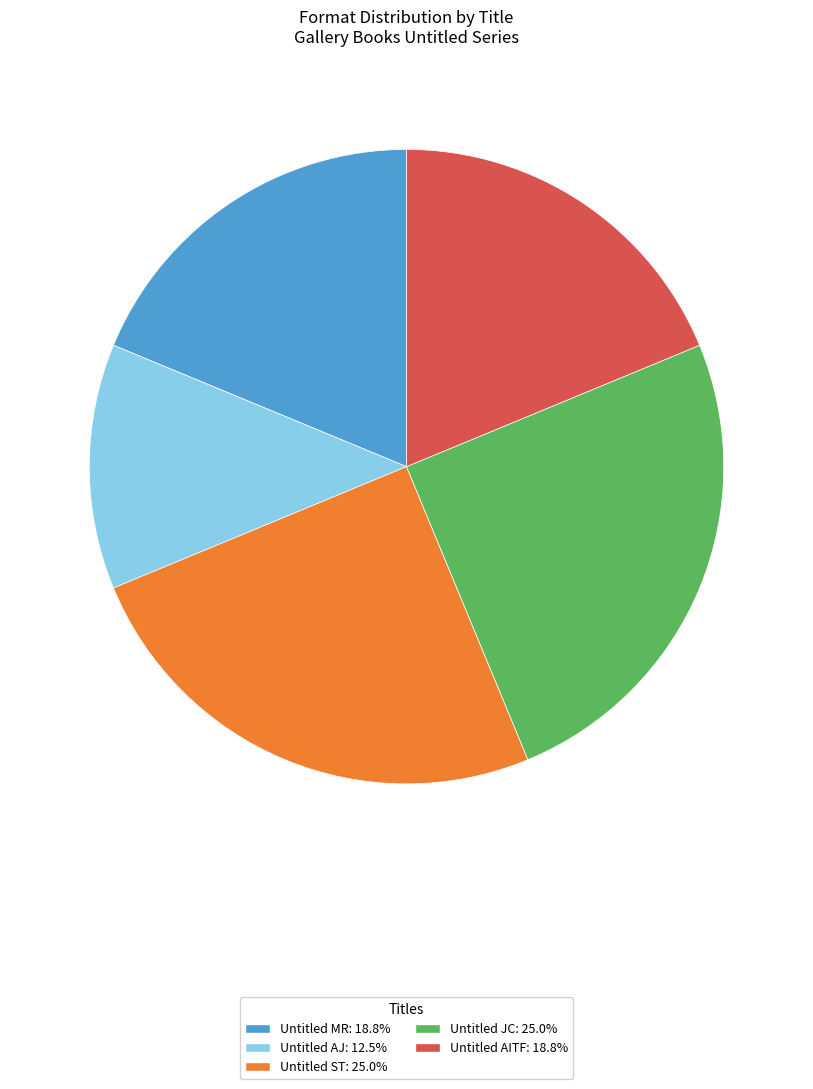

What is the ratio of the value at Untitled AJ to the value at Untitled AITF?

0.7